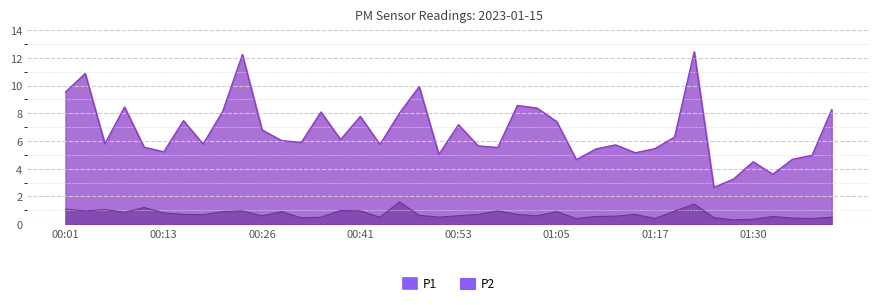

Reading left to right, extract all data points from this chart.

P1: 9.6	10.9	5.8	8.4	5.5	5.2	7.5	5.8	8.2	12.2	6.8	6.0	5.9	8.1	6.1	7.8	5.8	8.0	9.9	5.0	7.2	5.7	5.5	8.6	8.4	7.4	4.7	5.4	5.7	5.2	5.5	6.3	12.4	2.6	3.2	4.5	3.6	4.7	5.0	8.3
P2: 1.1	0.9	1.1	0.8	1.2	0.8	0.7	0.7	0.9	0.9	0.6	0.9	0.5	0.5	1.0	0.9	0.5	1.6	0.6	0.5	0.6	0.7	0.9	0.7	0.6	0.9	0.4	0.6	0.6	0.7	0.4	0.9	1.4	0.5	0.3	0.3	0.6	0.4	0.4	0.5